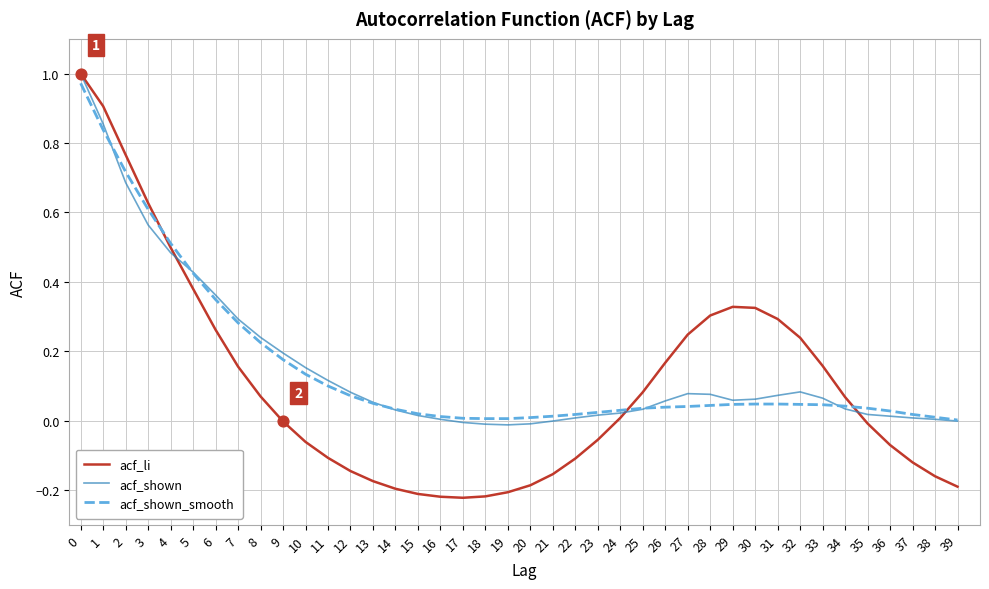

Which series has the widest spread of values?

acf_li